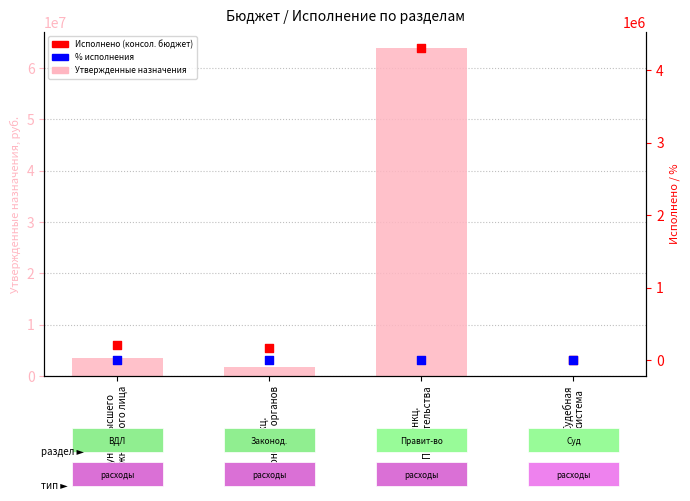

Which series reaches the maximum Y coordinate?

Утвержденные назначения